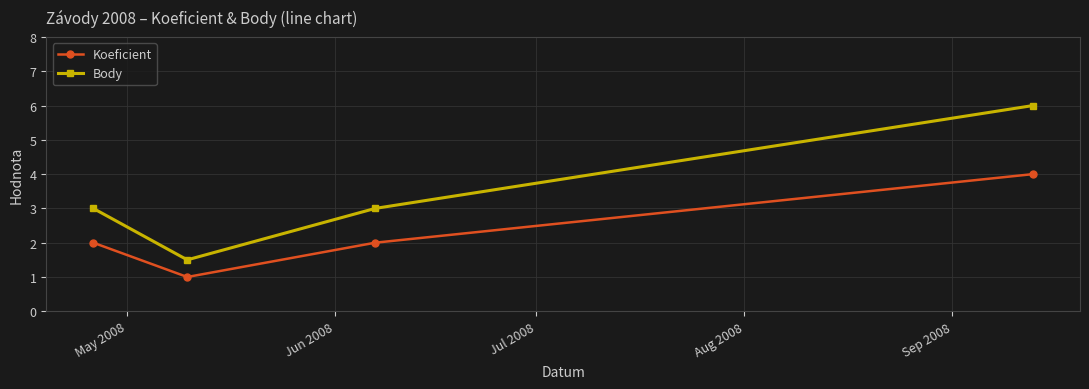

In Body, how many points are lower than both neighbors (excluding endpoints)?

1